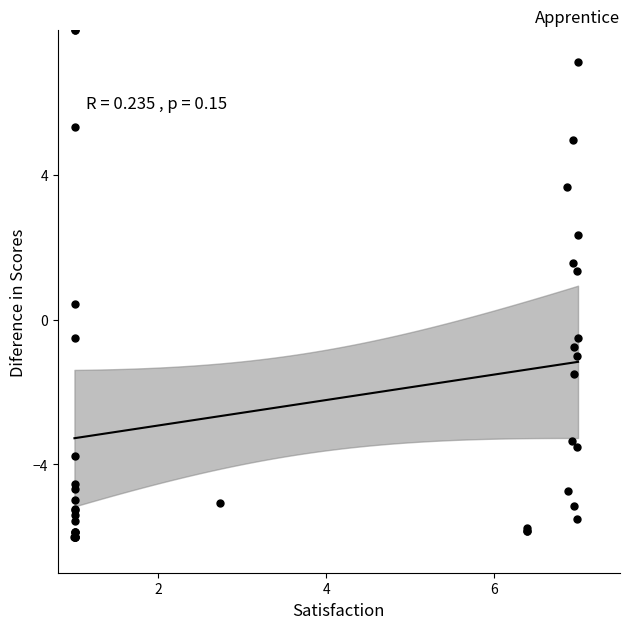

What Y value in the scatter plot is closest to 1?

1.4